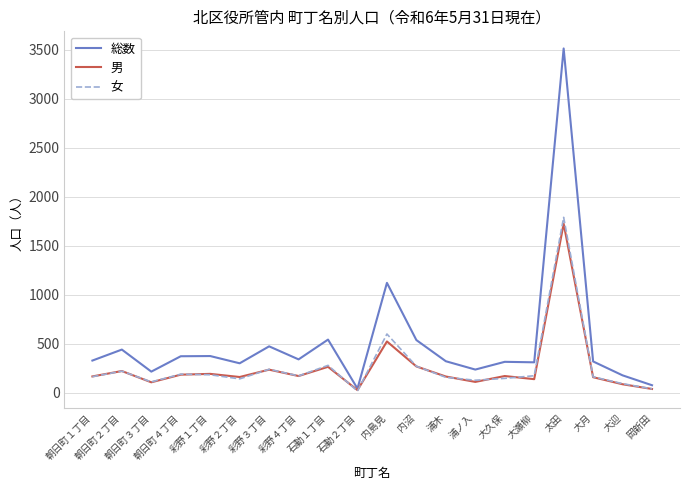

Where is the first local maximum for 総数?

朝日町２丁目